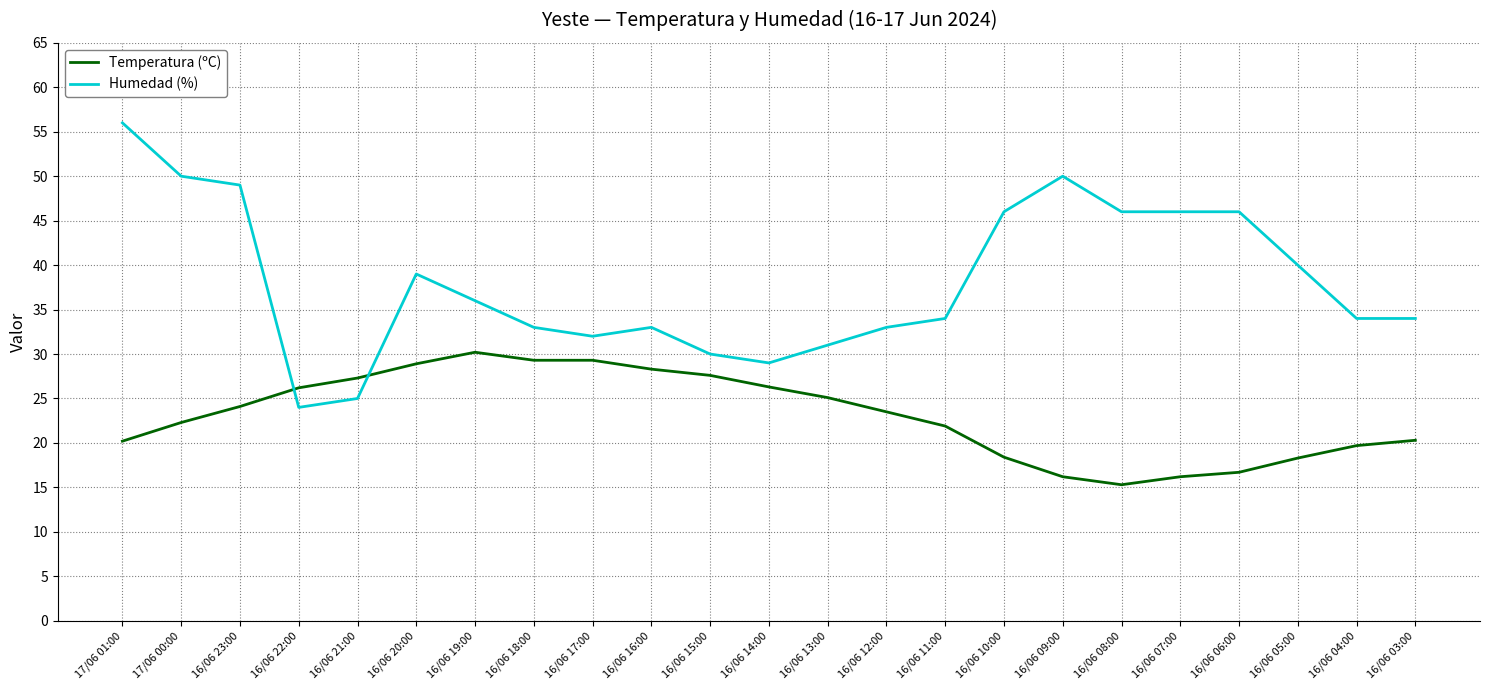

The Humedad (%) series shows 67.7 at 16/06 07:00. True or false?

False